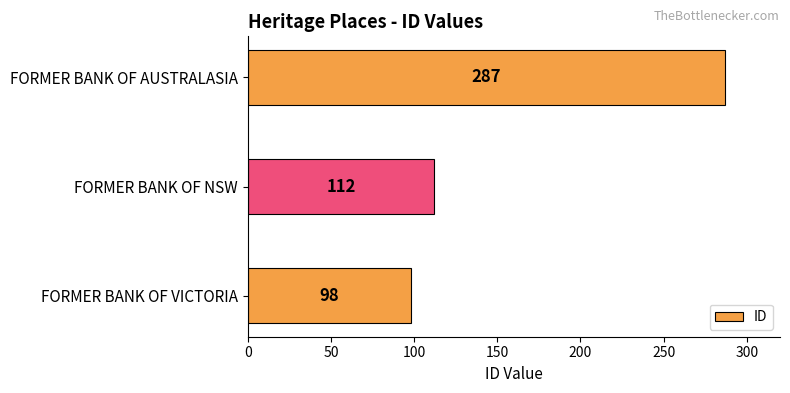

How many bars are there in total?

3